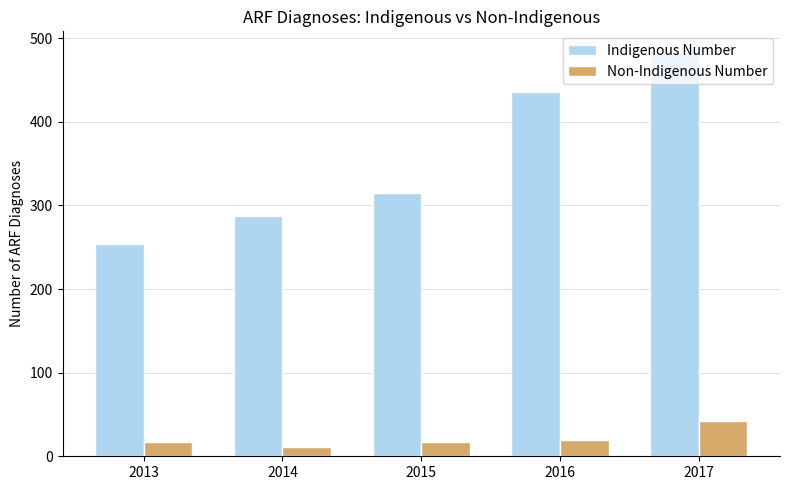

What is the sum of all Indigenous Number values?

1776